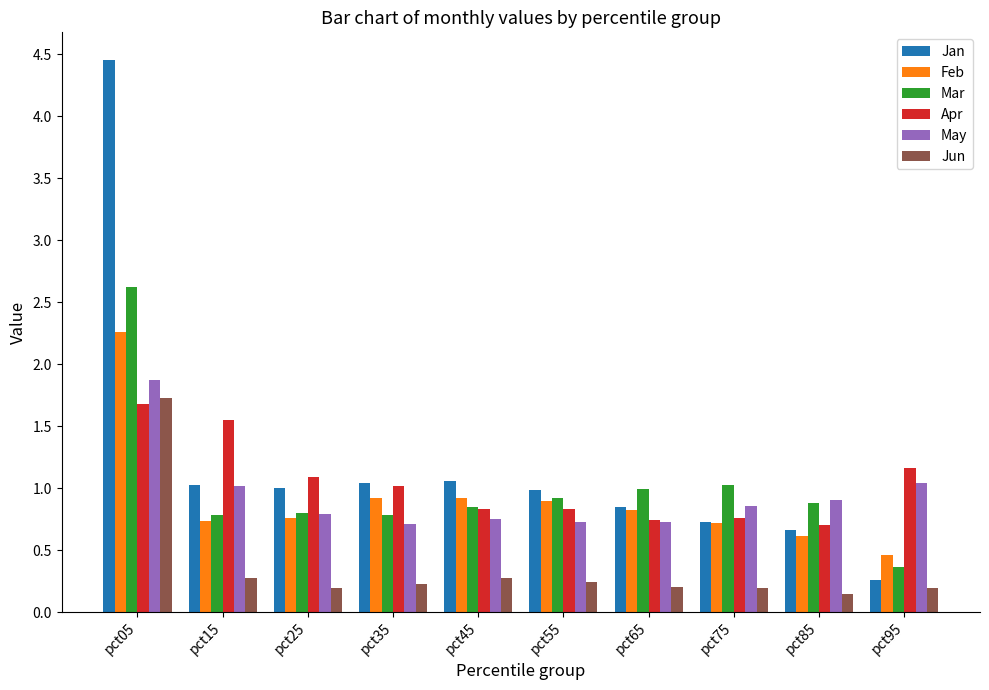

The Jan series shows 0.3 at pct35. True or false?

False